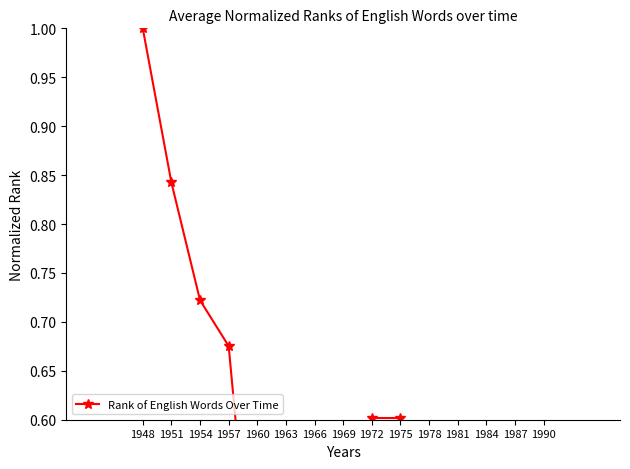

True or false: the data shows 0.9 at 1957.

False